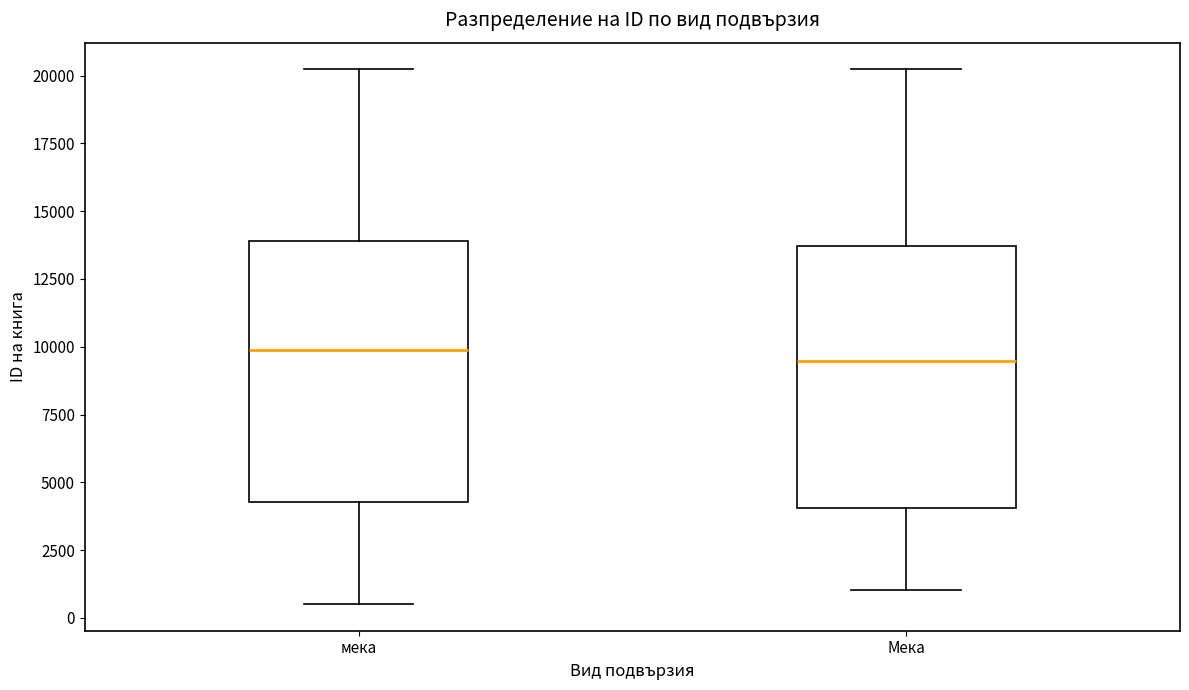

Reading left to right, transcribe this box plot: for each box, give where its median line is, the range the box spans, and where its two whiskers end, as read against the y-axis. The values are not printed on the chart, so give them approximately, as read against the axis.

мека: median 10000, box 4500 to 14000, whiskers 500 to 20000
Мека: median 9500, box 4000 to 13500, whiskers 1000 to 20000